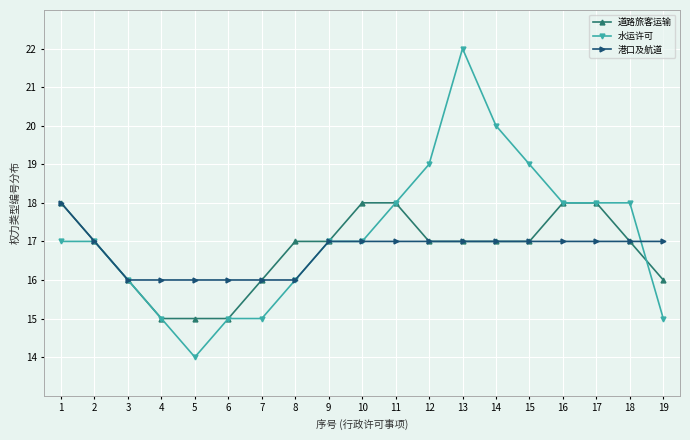

At which category does 水运许可 reach its first local valley?

5